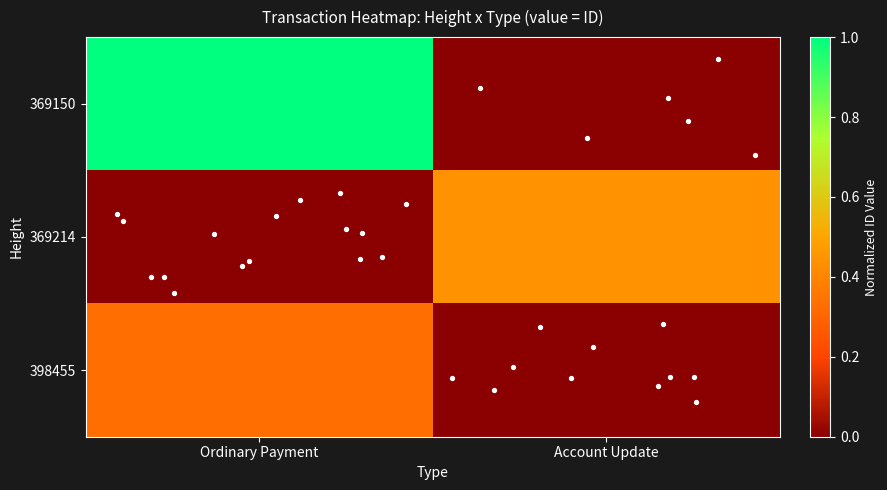

Count the number of categories in the chart.

2